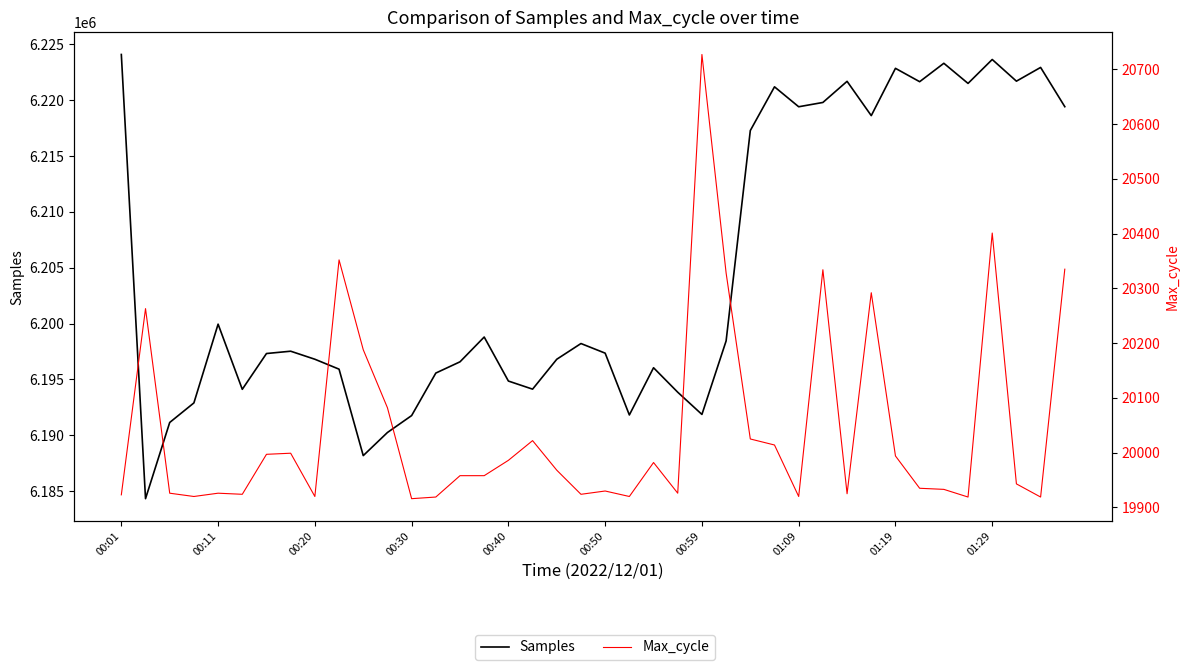

Which series has the largest range (max minus min)?

Samples